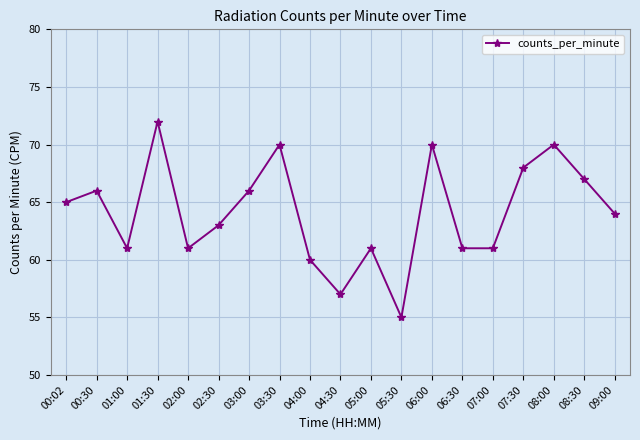

At which label is the value closest to 63?

02:30